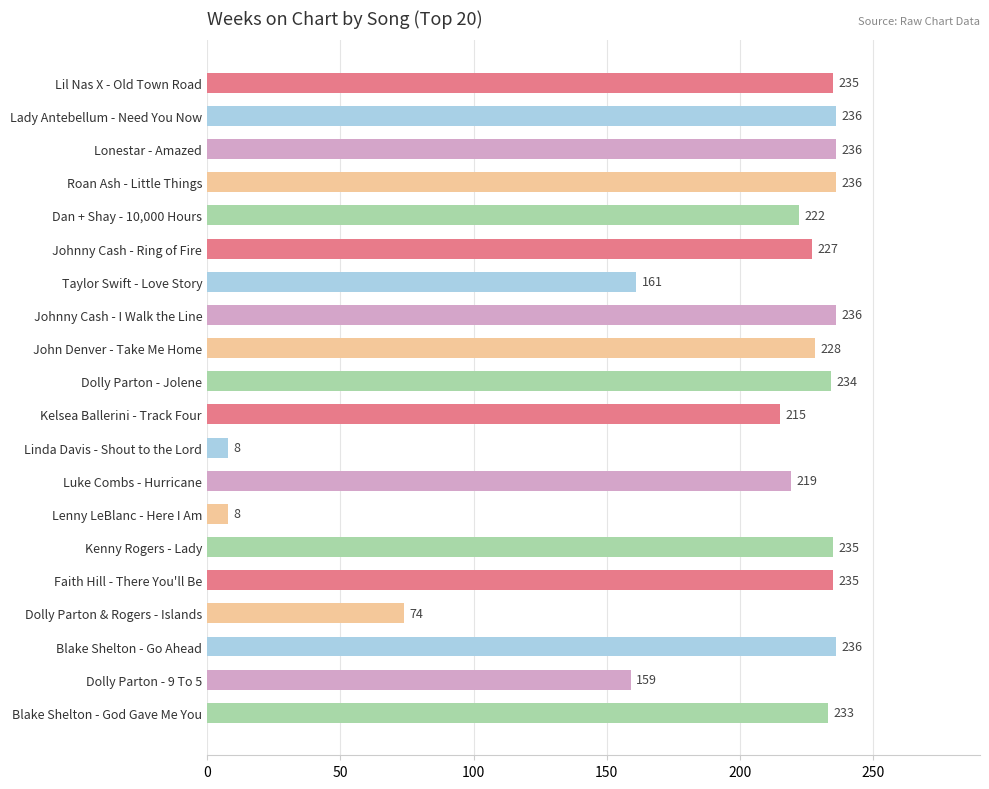

Does the chart contain stacked bars?

No